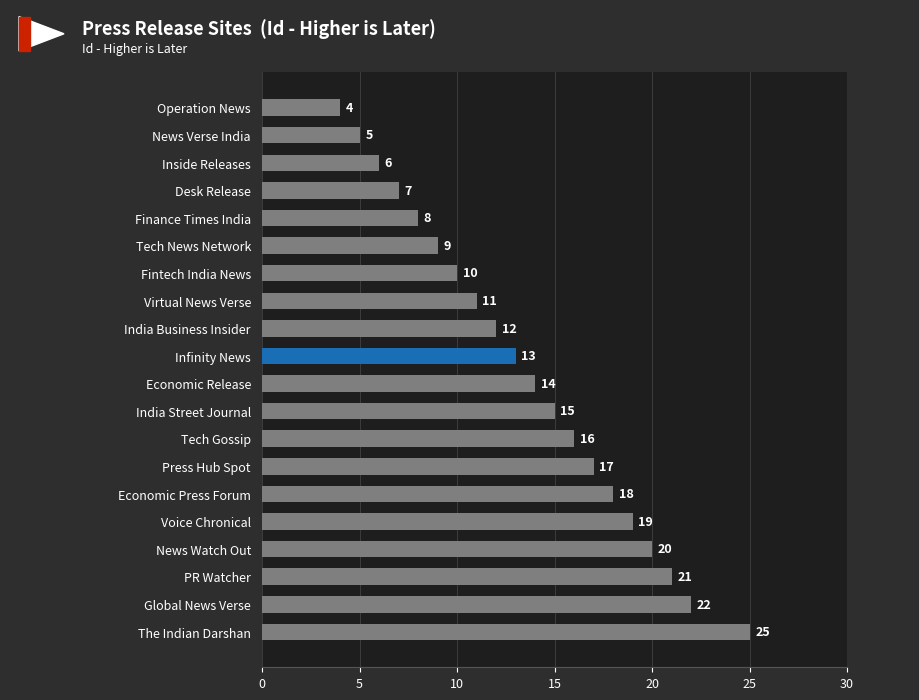

Reading bottom to top, list all the values displayed in this chart.

25	22	21	20	19	18	17	16	15	14	13	12	11	10	9	8	7	6	5	4